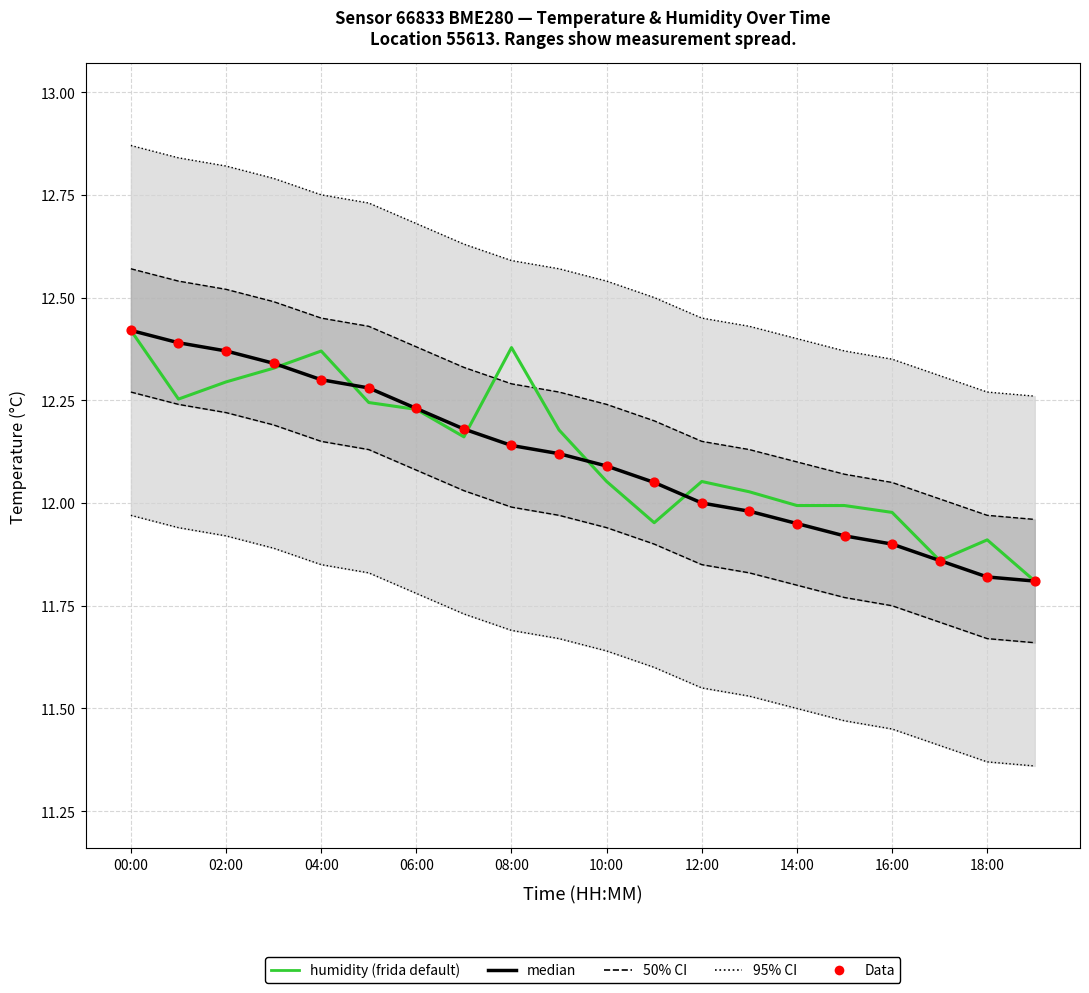

At which category is the sum across all series the highest?

00:00